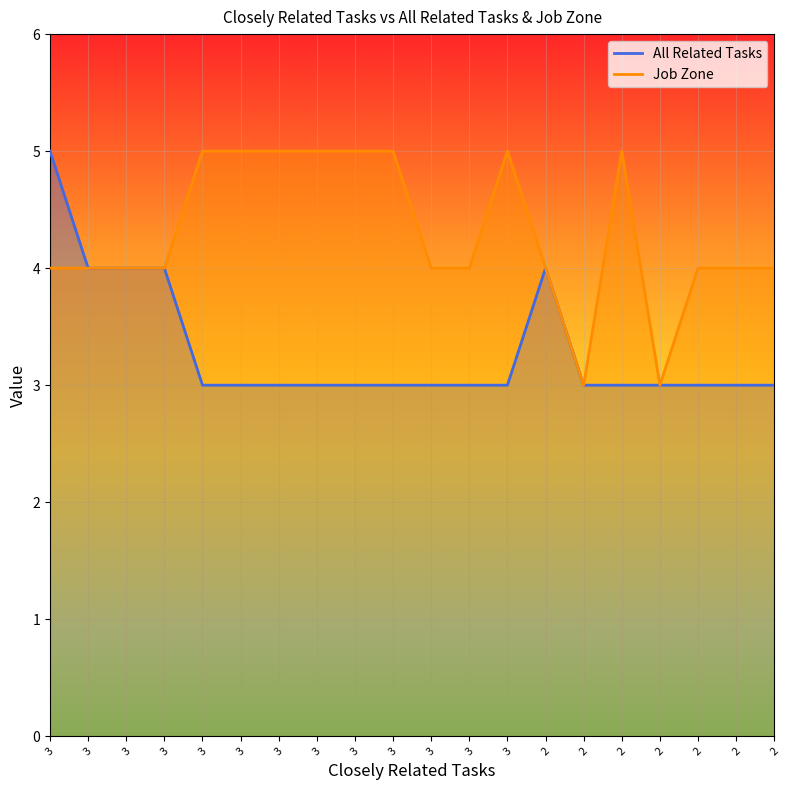

What is the average value of the Job Zone series?

4